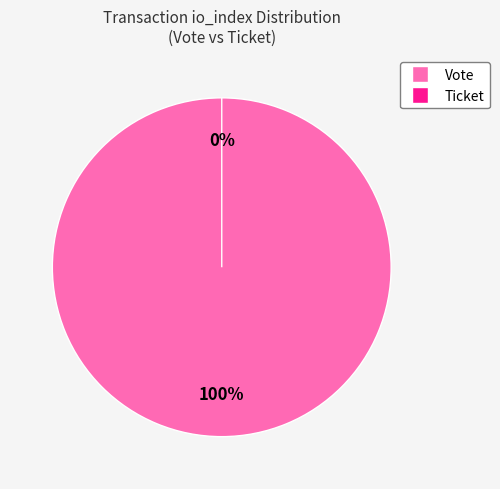

What is the smallest slice in the pie chart?

Ticket